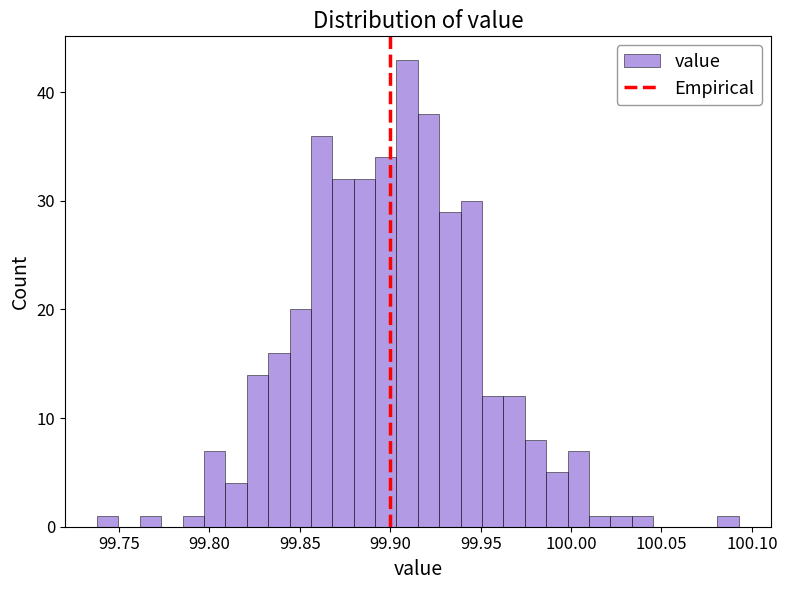

Around what value on the x-axis is the tallest bar? Give the approximate position of its centre, as read against the axis.

99.910